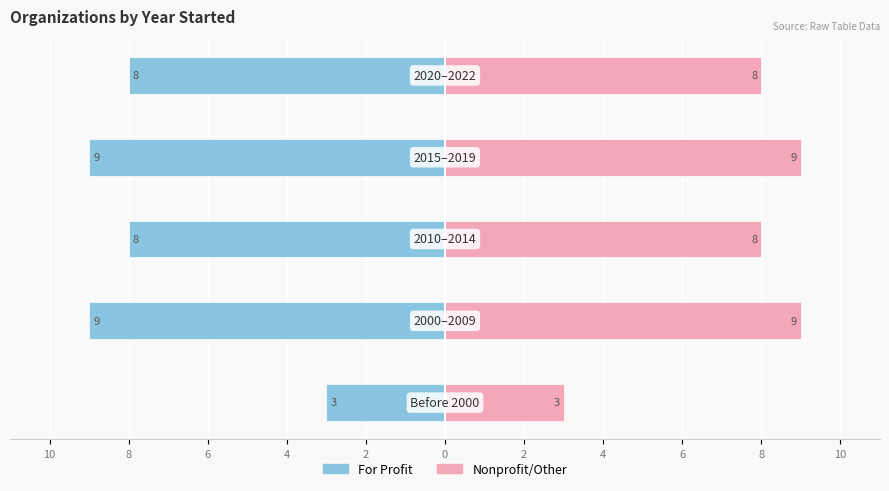

What is the difference between the highest and lowest values at 6?

16